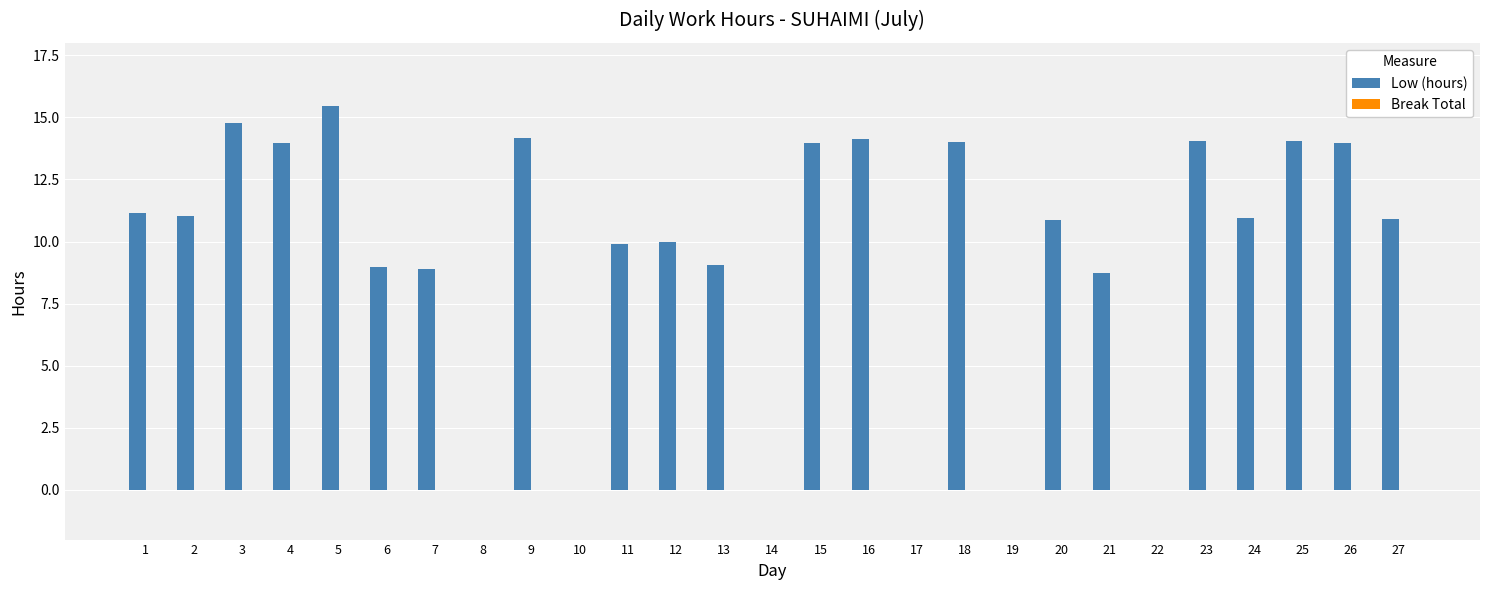

True or false: the data shows 21.7 at 23.

False